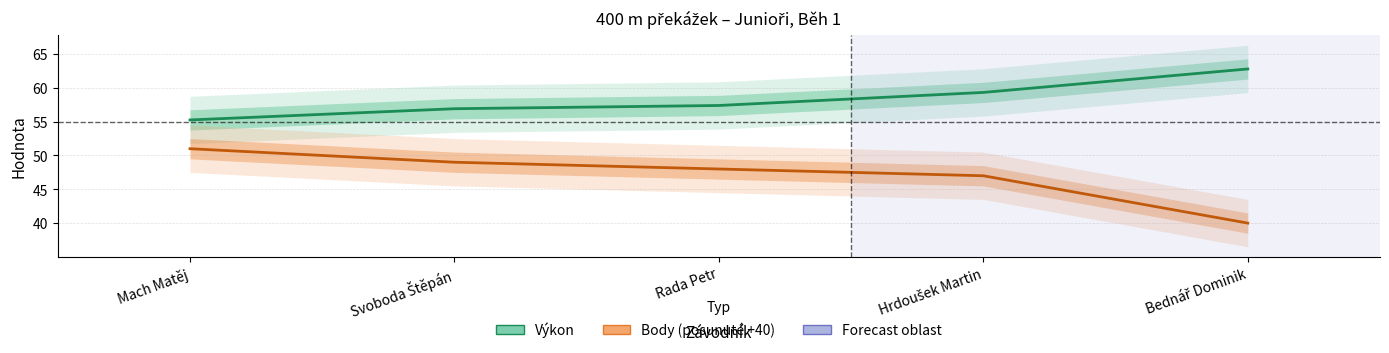

What is the difference between the maximum and minimum values in the Výkon series?

7.5